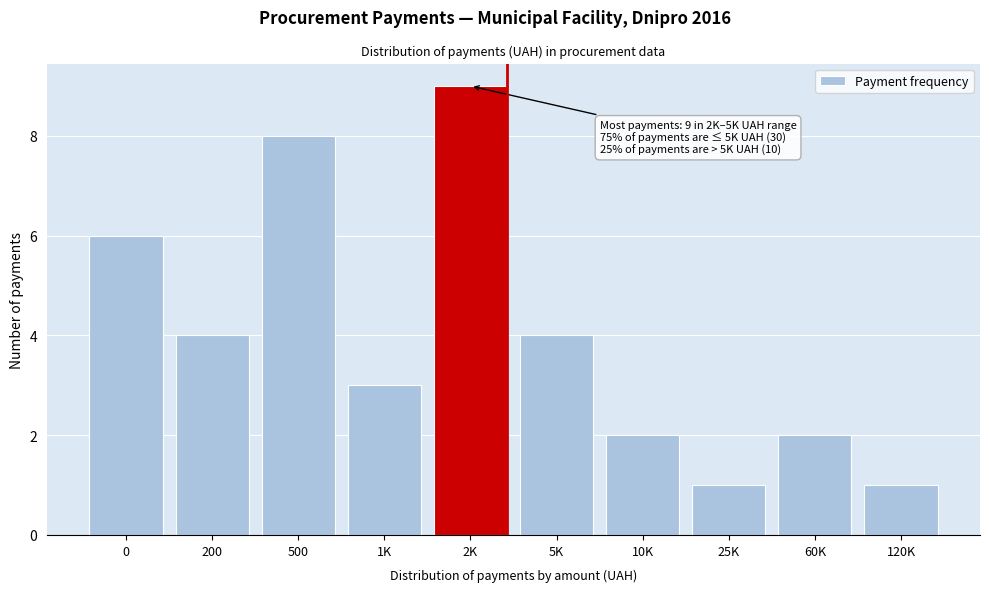

Reading left to right, what are all the values shown in this chart?

6	4	8	3	9	4	2	1	2	1